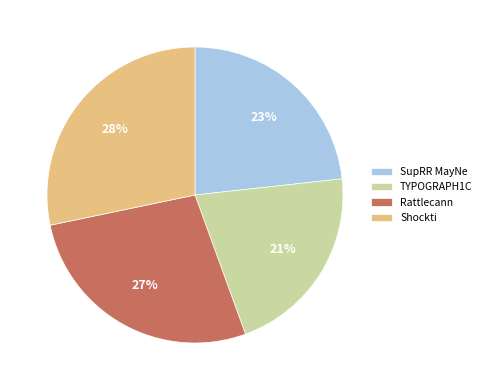

To the nearest percent, what is the combined percentage of Shockti and SupRR MayNe?

52%